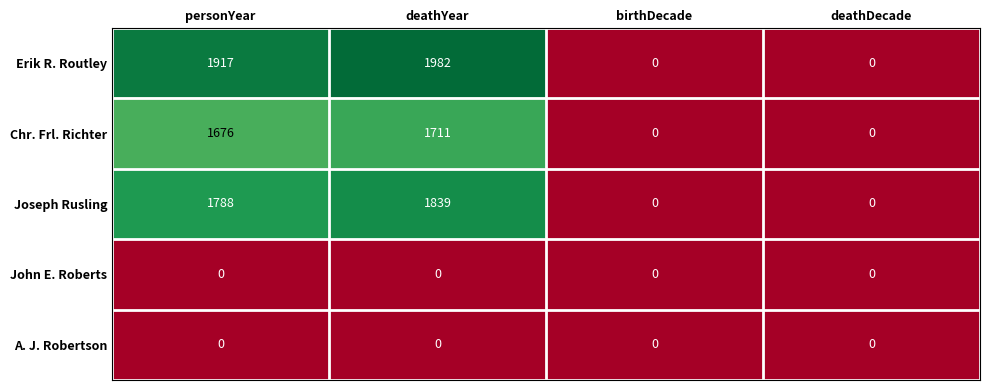

What is the greatest value displayed?

1982